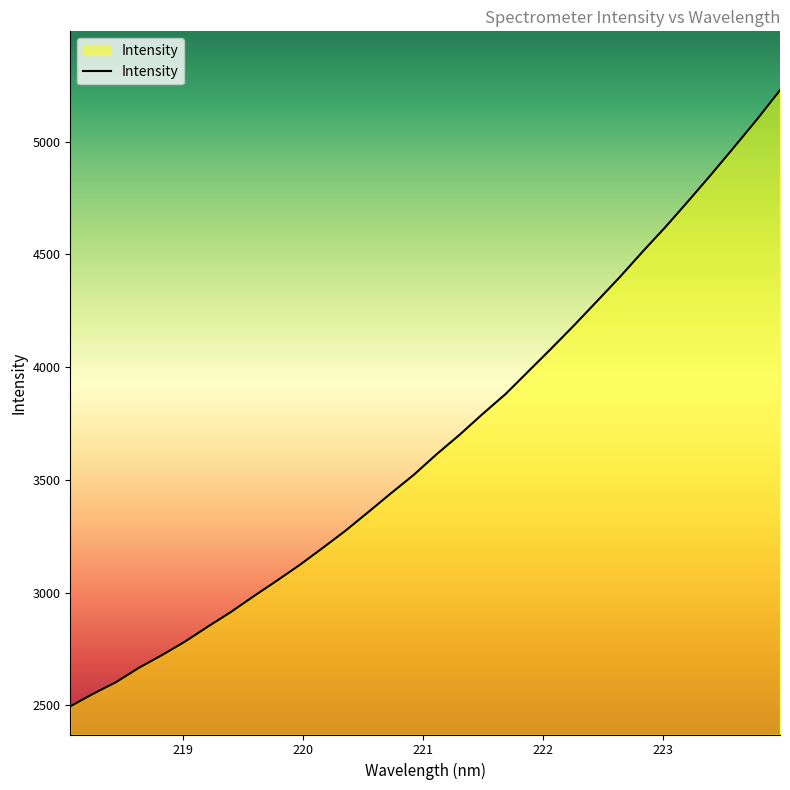

What is the maximum value shown in the chart?

5228.5